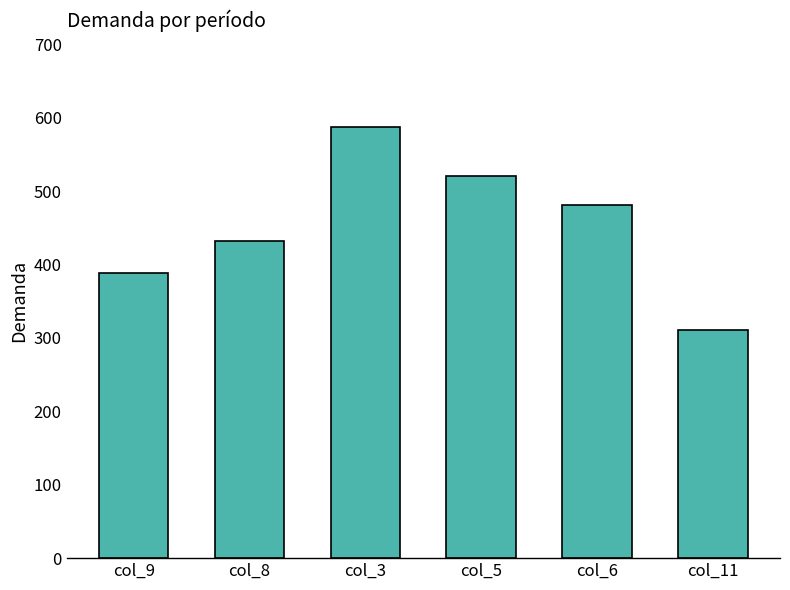

True or false: the data shows 311 at col_11.

True